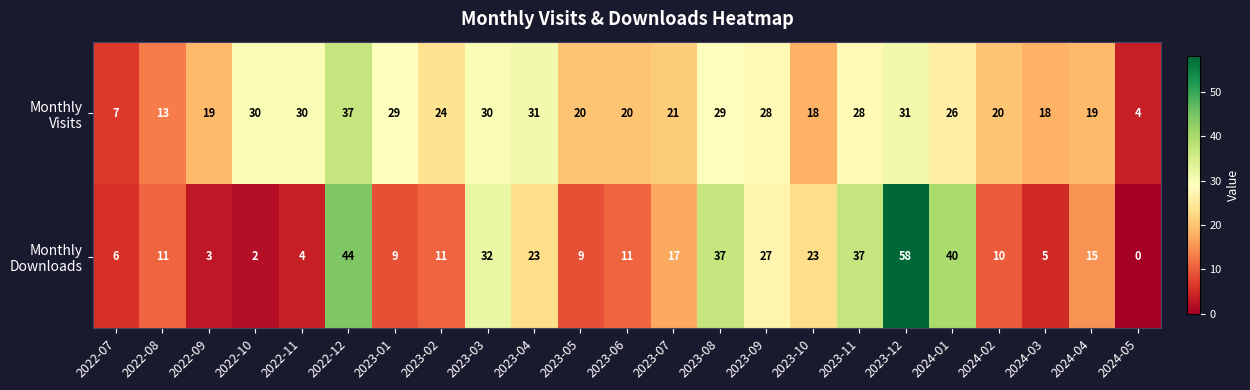

What is the total value across all series at 2022-11?

34